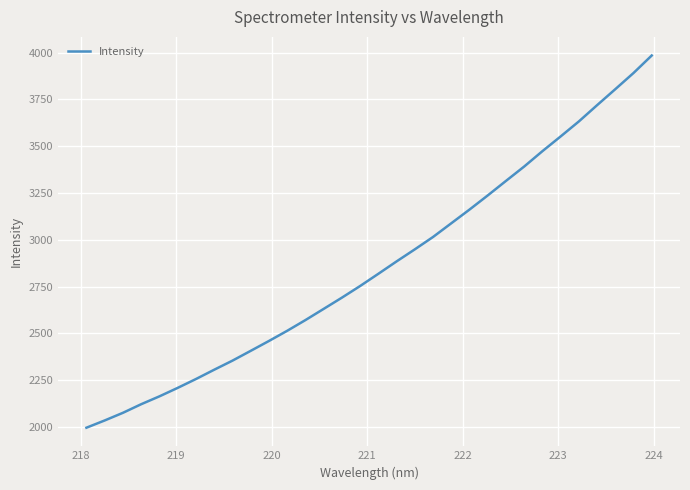

What is the smallest value displayed?

1995.7